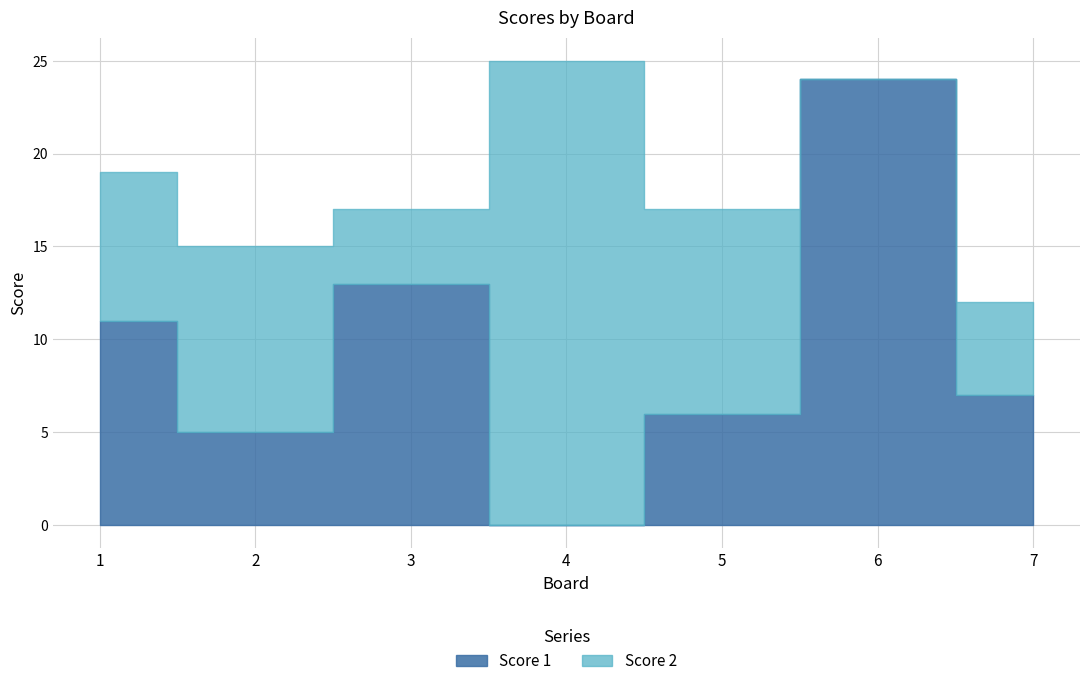

How many lines are shown in the chart?

2